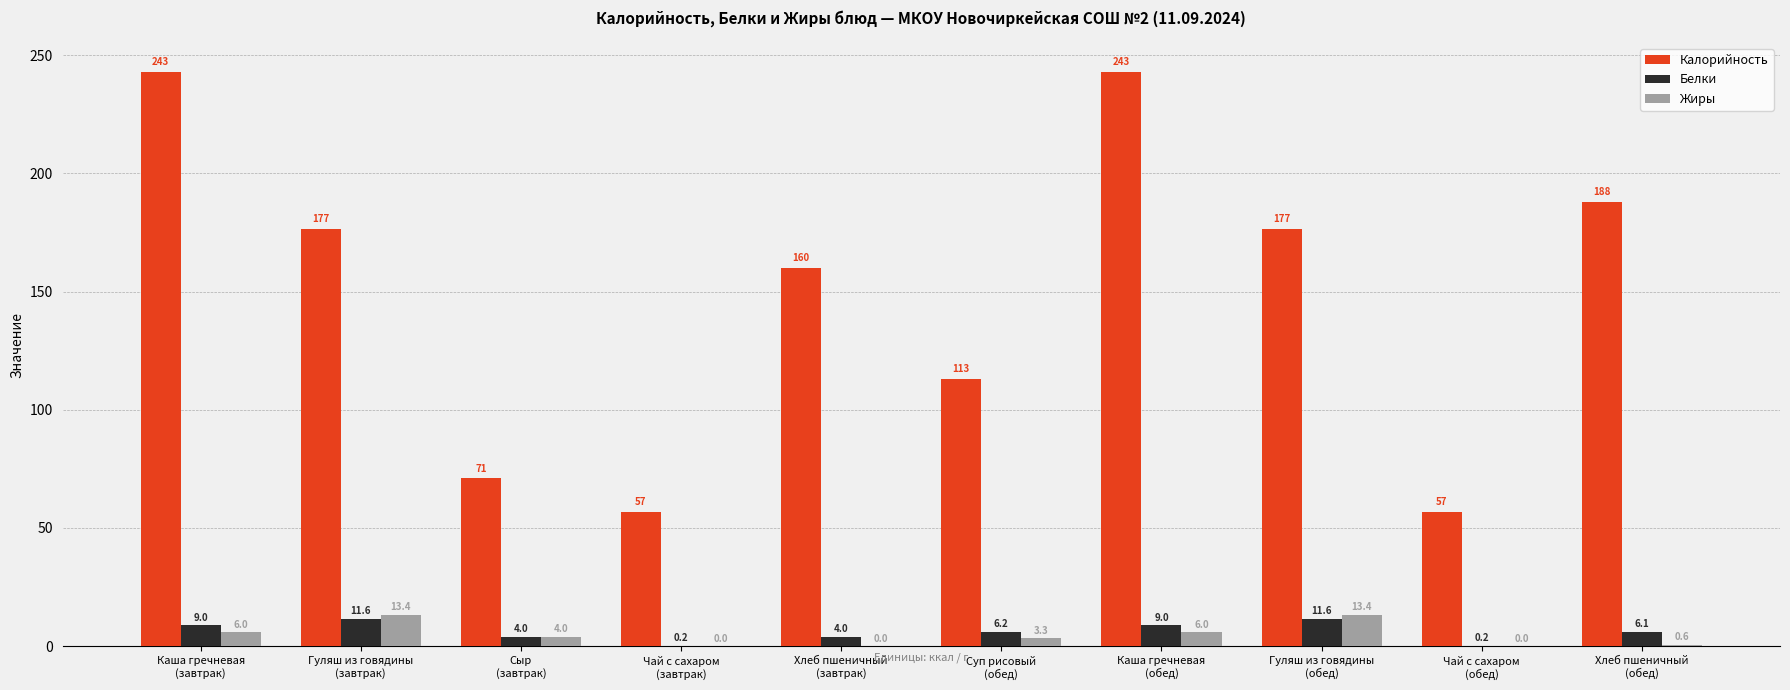

Which series has the largest total across all categories?

Калорийность